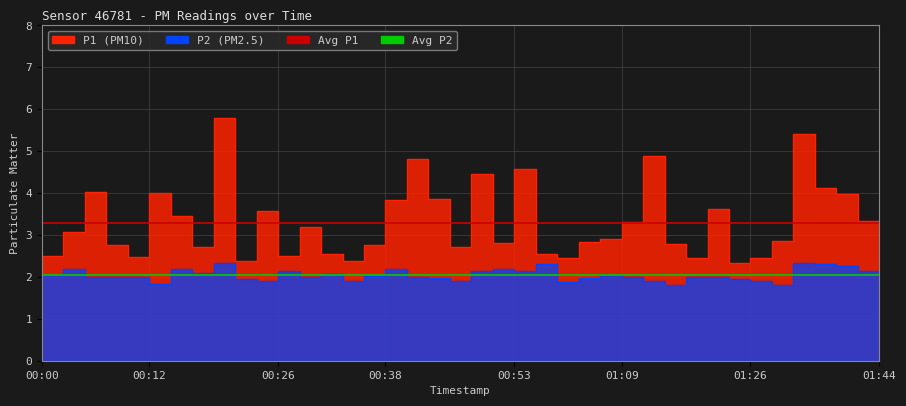

At which label is Avg P1 closest to 3?

00:00